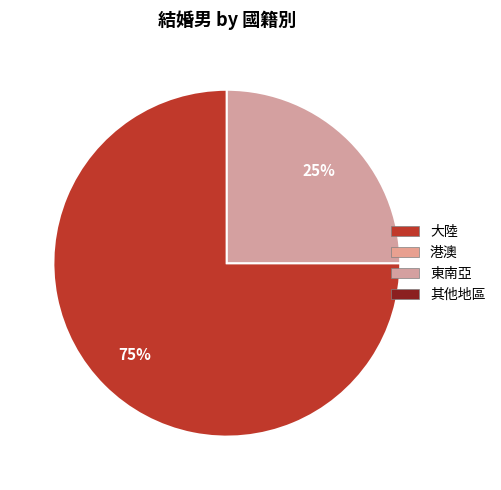

To the nearest percent, what is the difference between the largest and smallest slice percentages?

50%